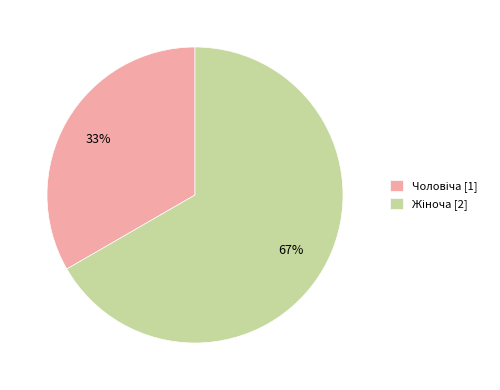

Does any single category account for the majority?

Yes